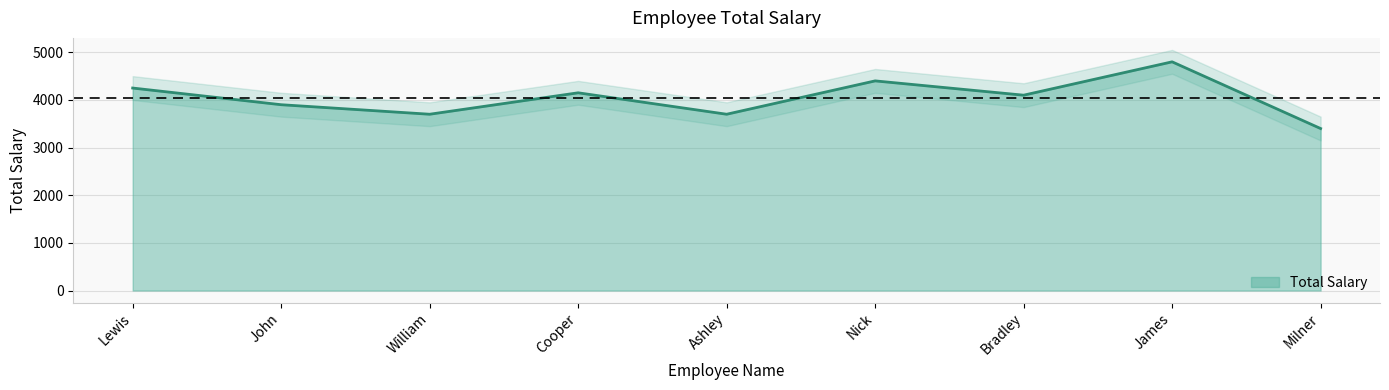

The chart shows a value of 4150 at Cooper. True or false?

True